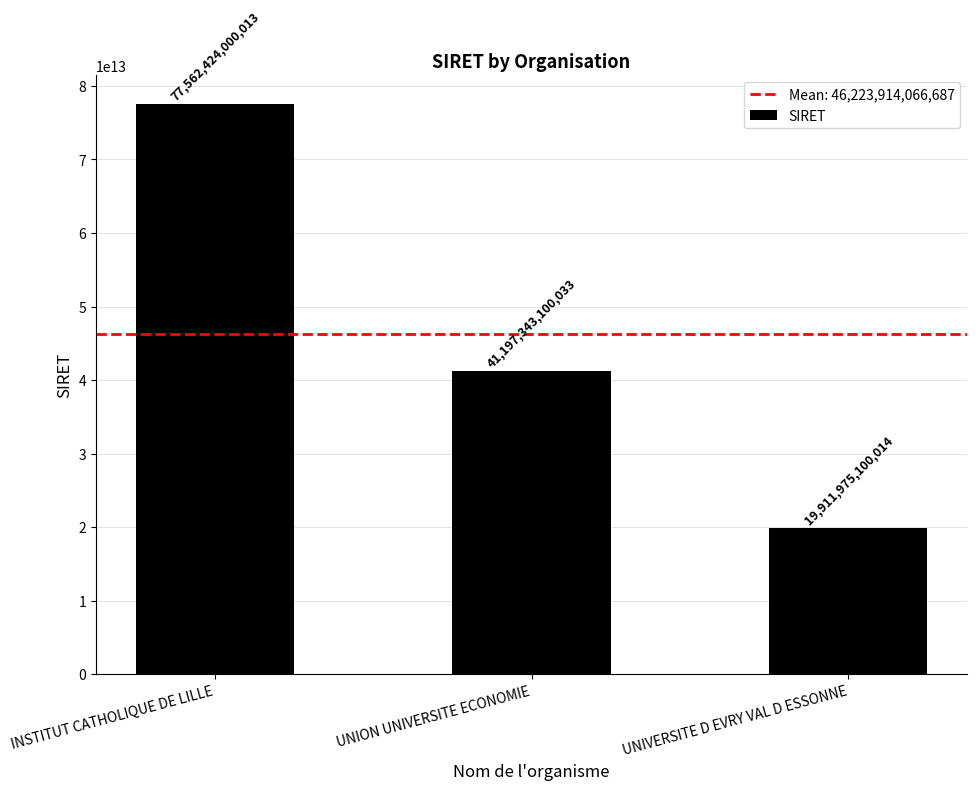

How many values are below 41197343100033?

1